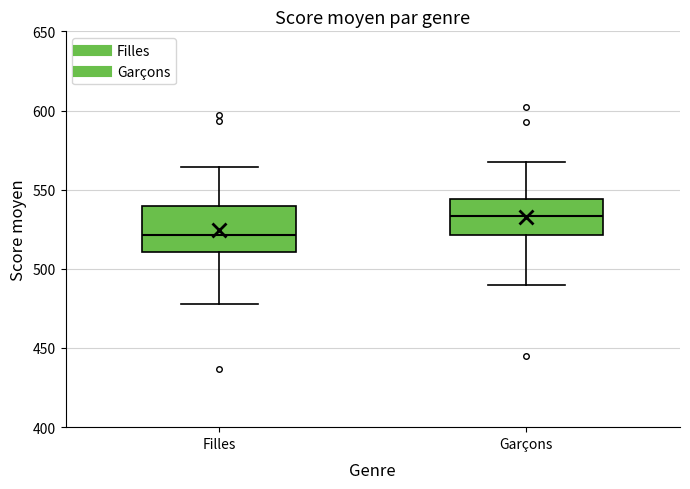

Where is the lower edge of the box for Filles on the y-axis? The values are not printed on the chart, so give them approximately, as read against the axis.

510